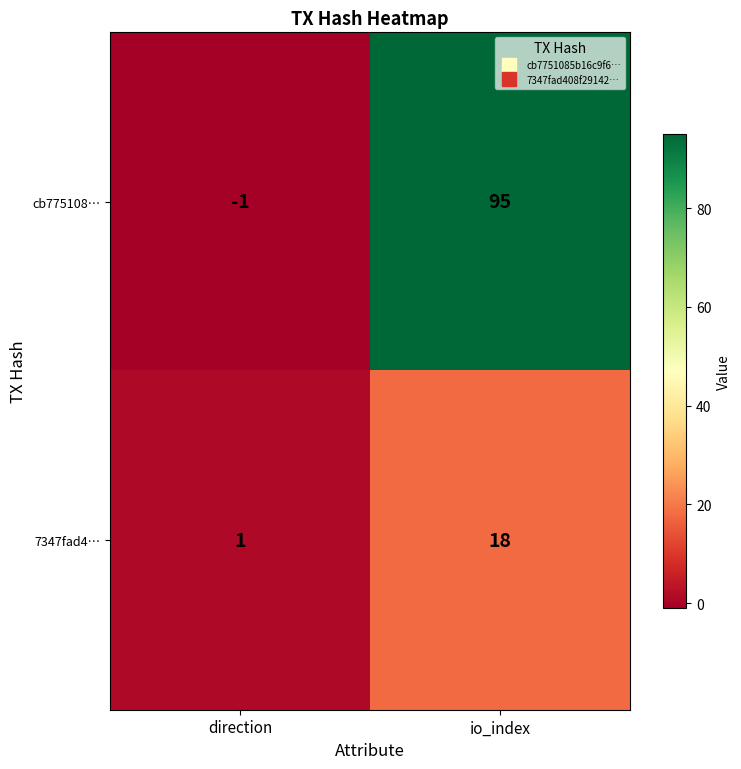

What is the total value across all series at io_index?

113